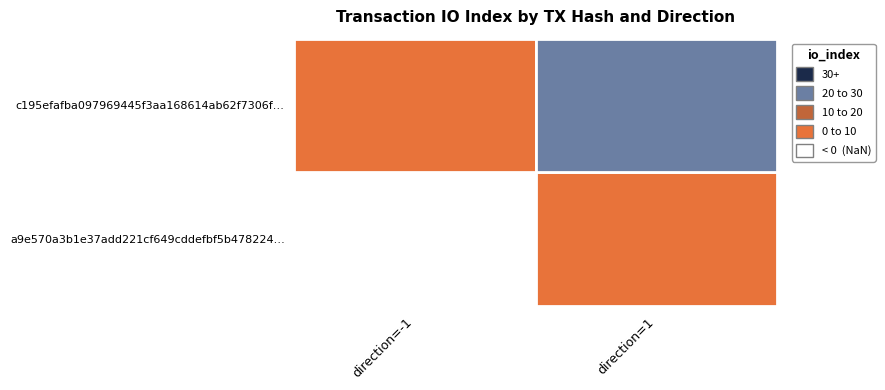

Rank the series by their average value, from highest to lowest.

c195efafba097969445f3aa168614ab62f7306f, a9e570a3b1e37add221cf649cddefbf5b478224